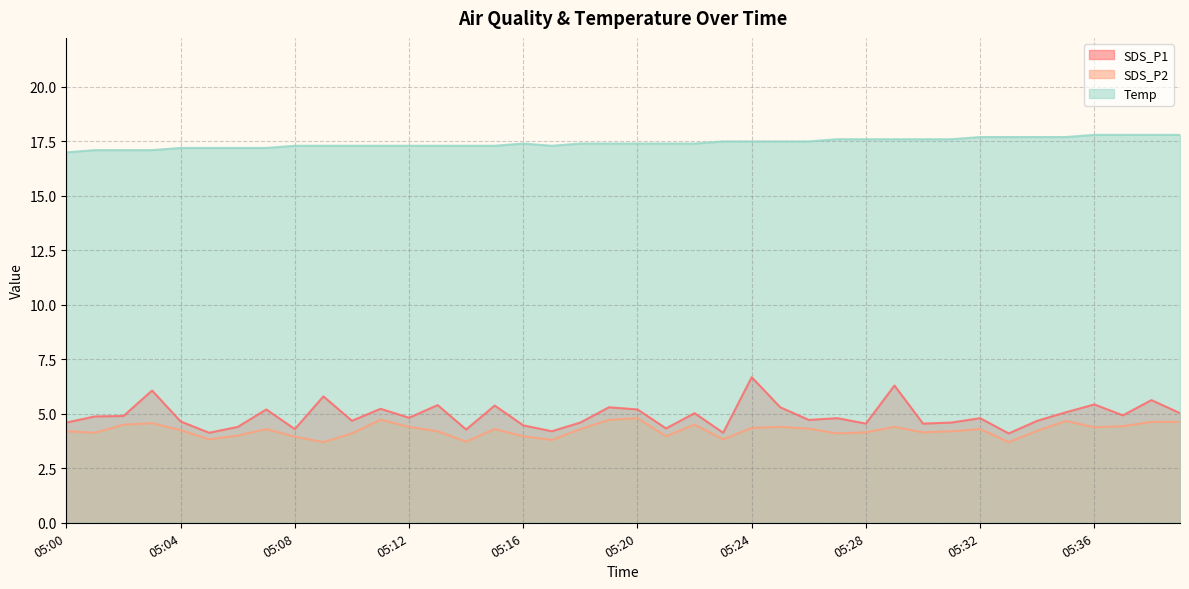

Which series has the largest range (max minus min)?

SDS_P1